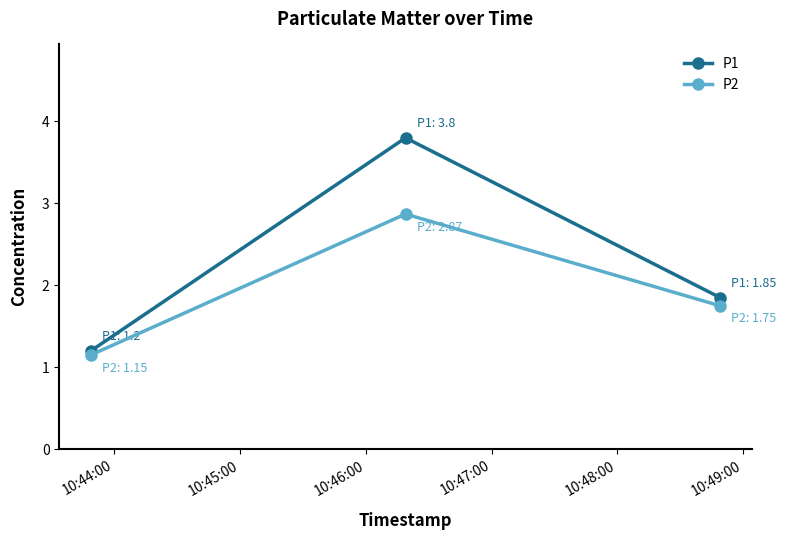

What is the value of the P2 point at the 2nd from the left?

2.9